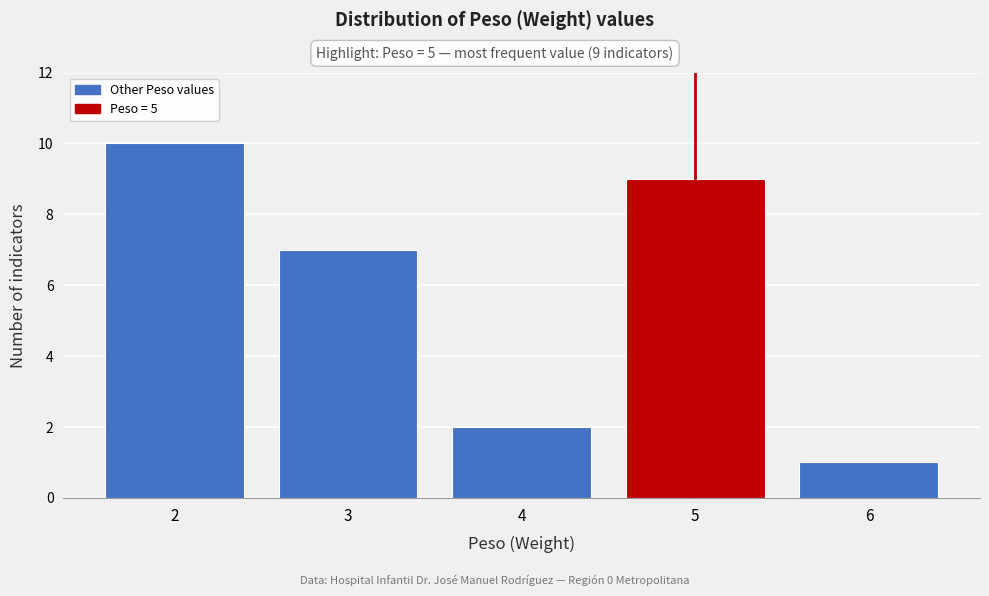

Reading left to right, extract all data points from this chart.

2=10	3=7	4=2	5=9	6=1